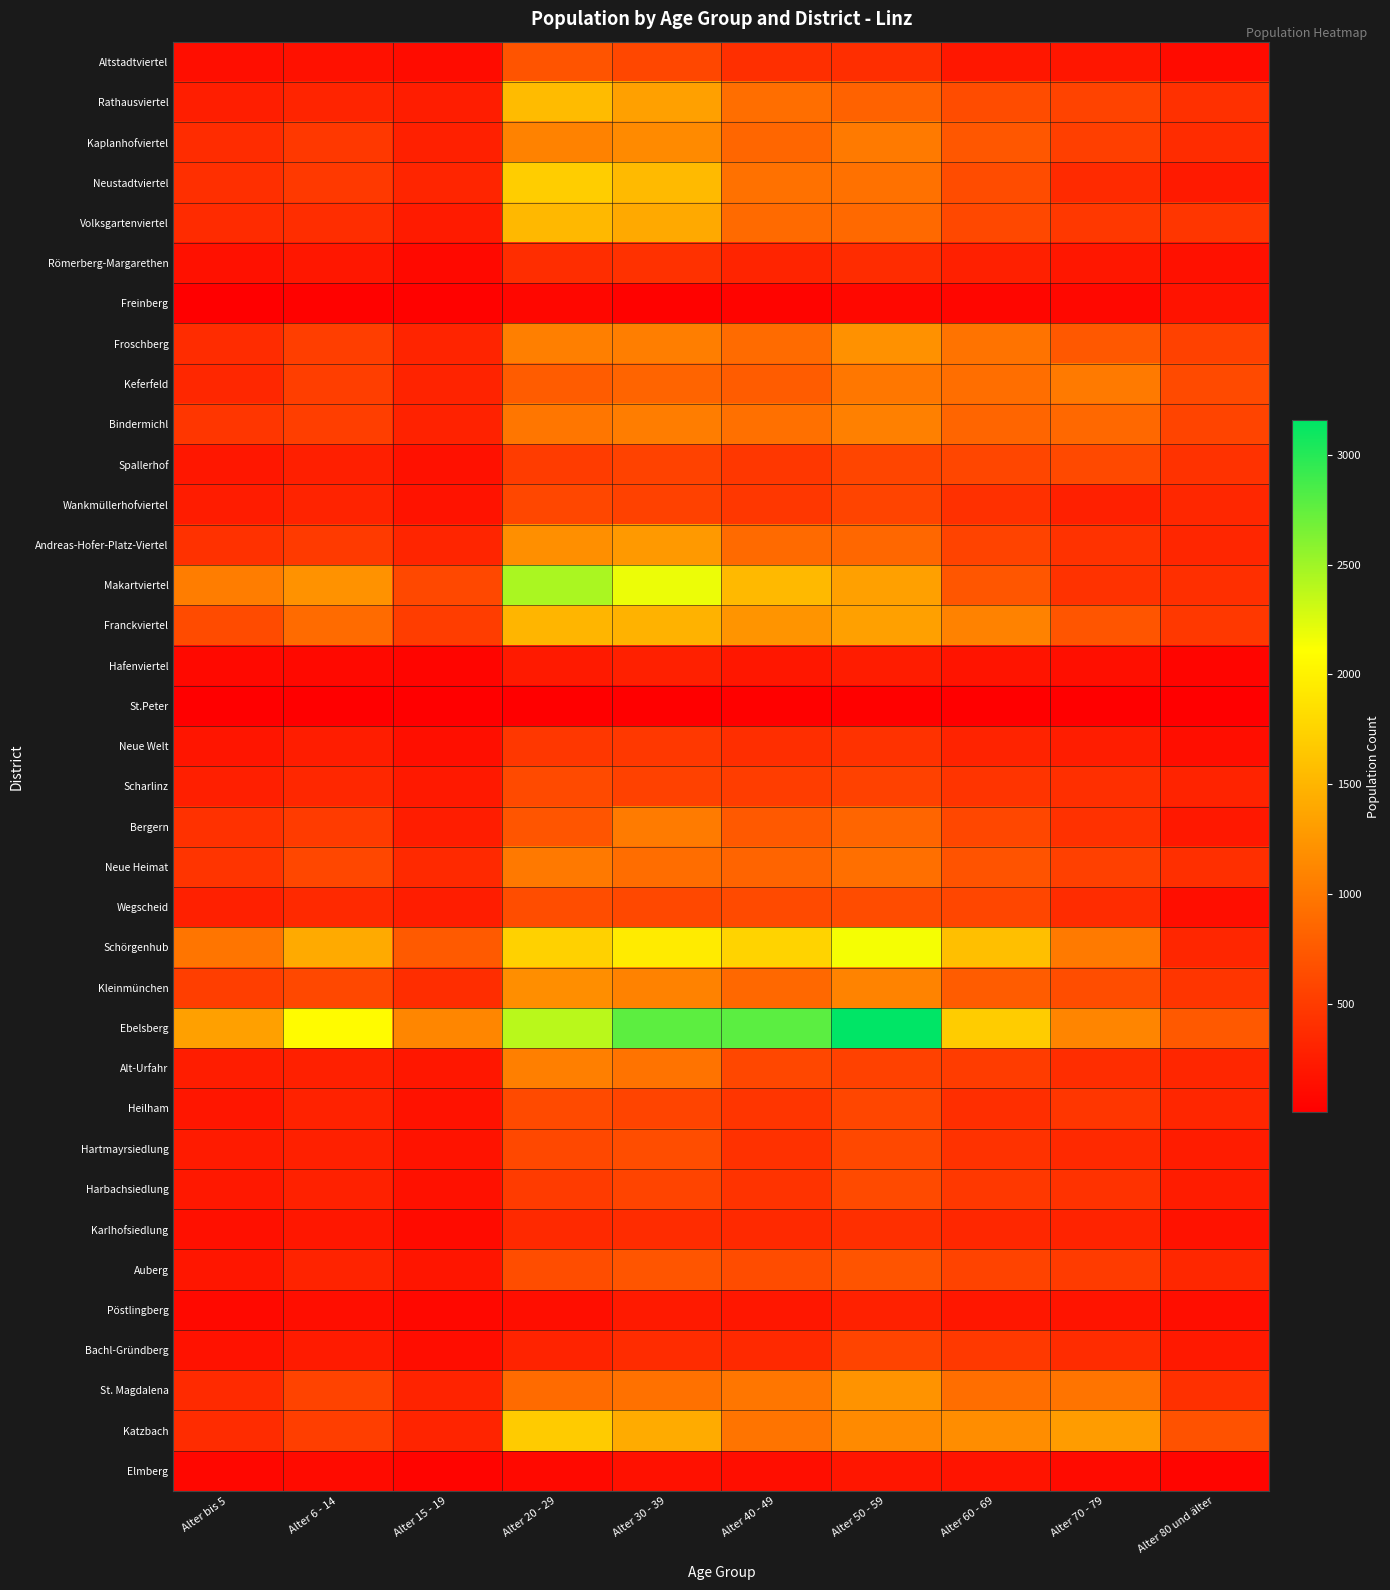

Which series has the largest total across all categories?

Ebelsberg